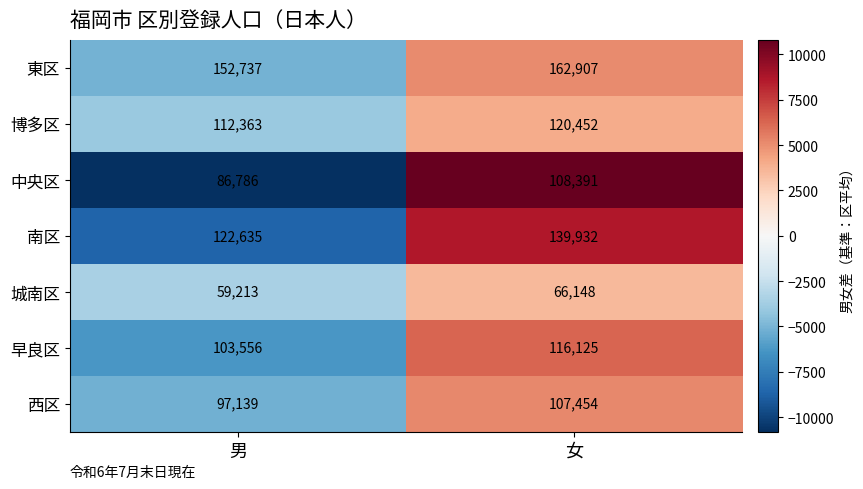

At which category is the sum across all series the highest?

女